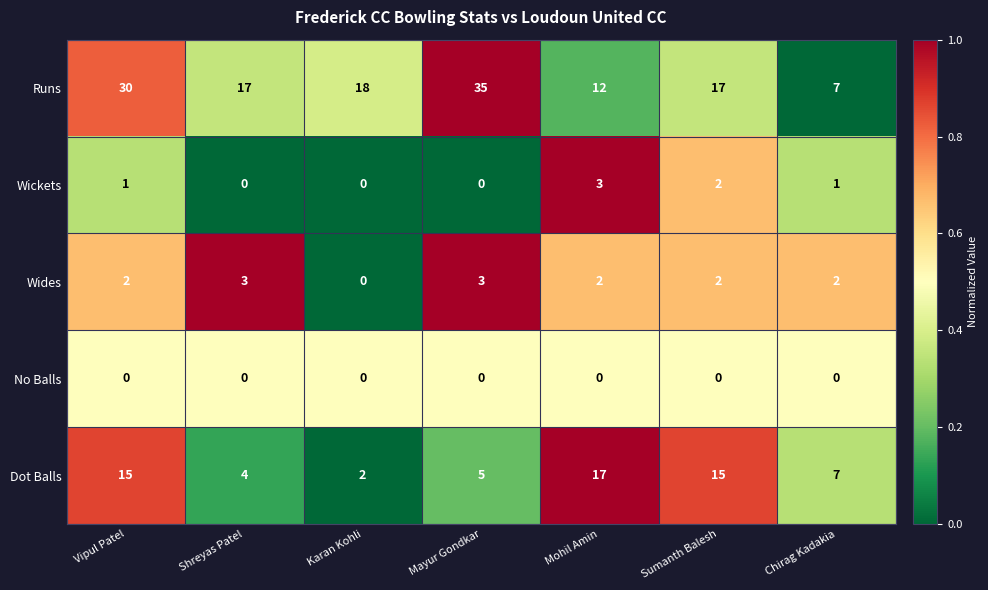

What value does the Wickets series have at Mohil Amin?

3